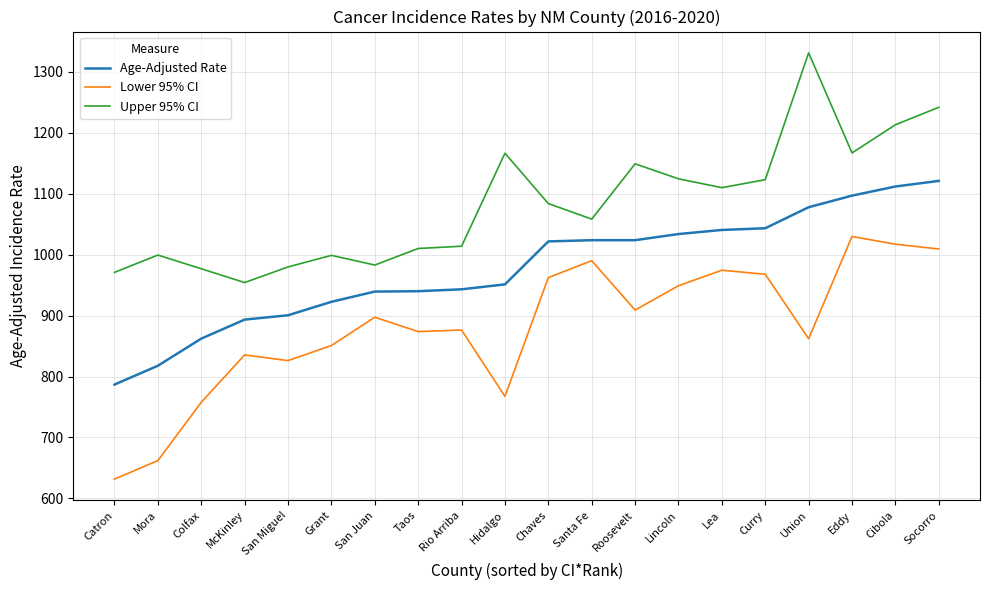

Which series has the widest spread of values?

Lower 95% CI